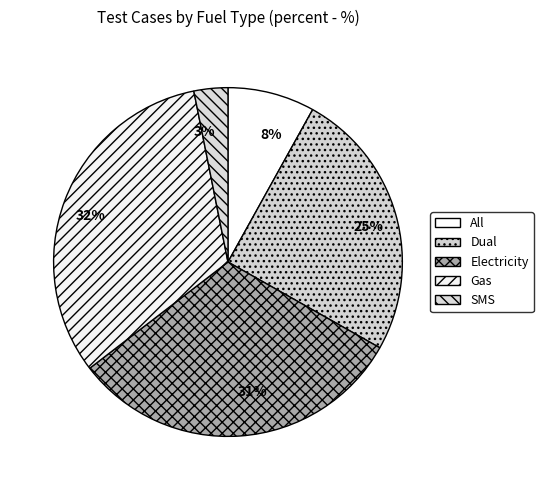

How many segments does this pie chart have?

5